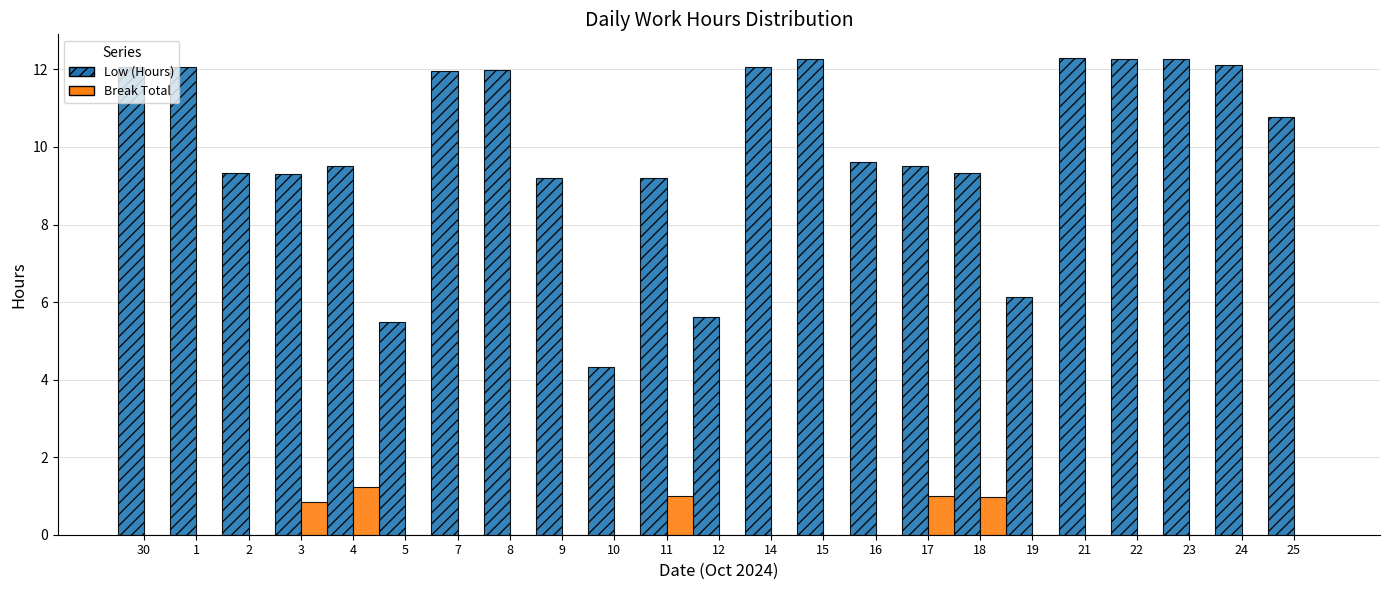

The Low (Hours) series shows 21.8 at 23. True or false?

False